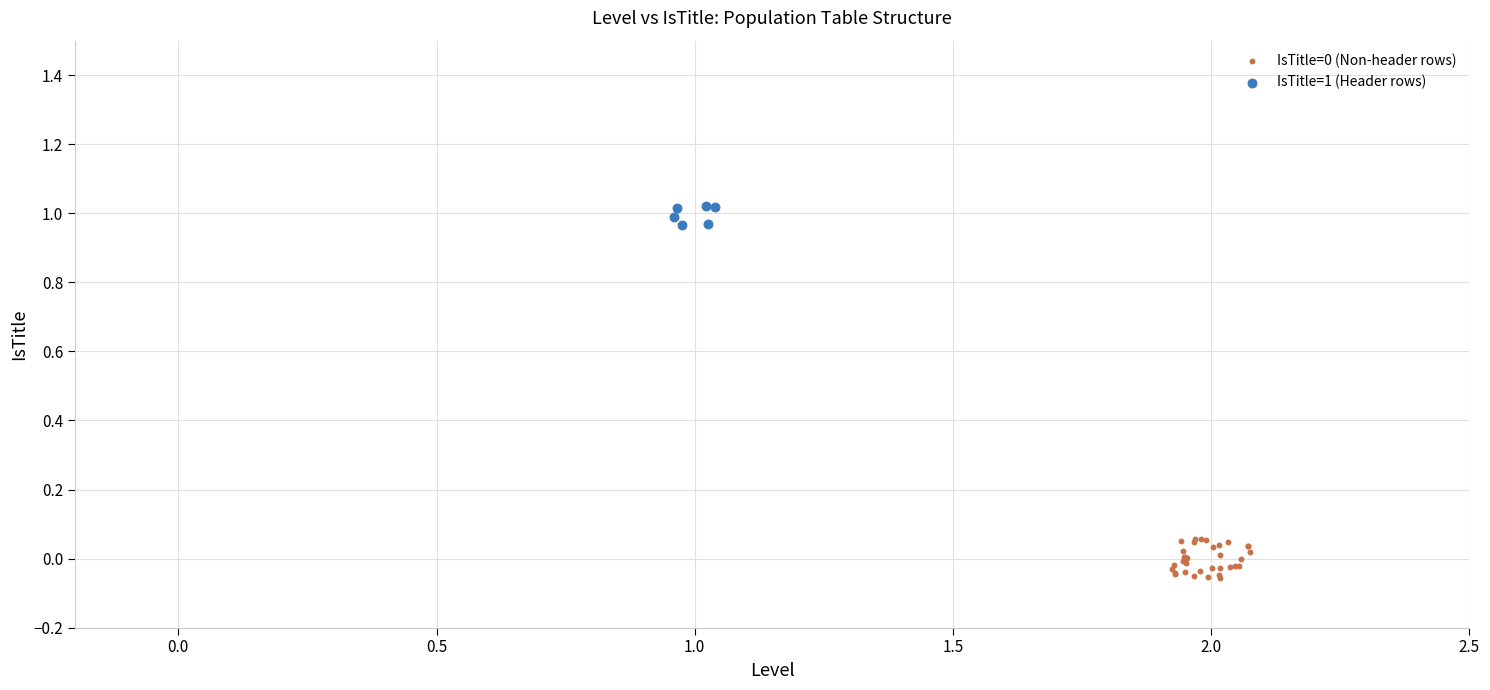

Which series reaches the maximum Y coordinate?

IsTitle=1 (Header rows)